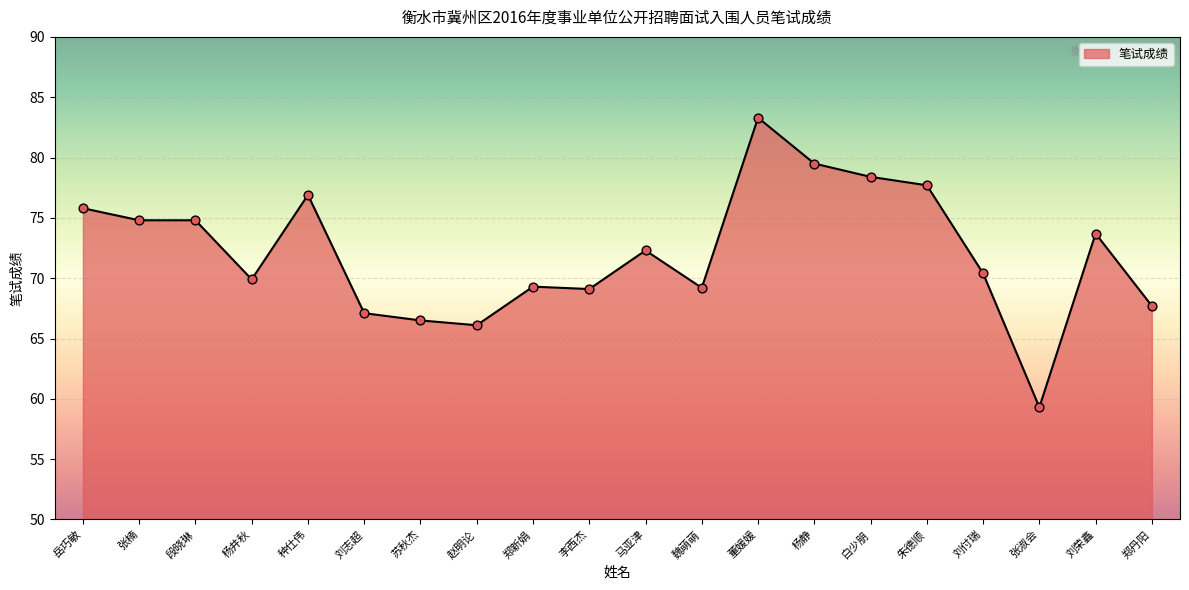

What is the change in value from 白少朋 to 刘荣鑫?

-4.7